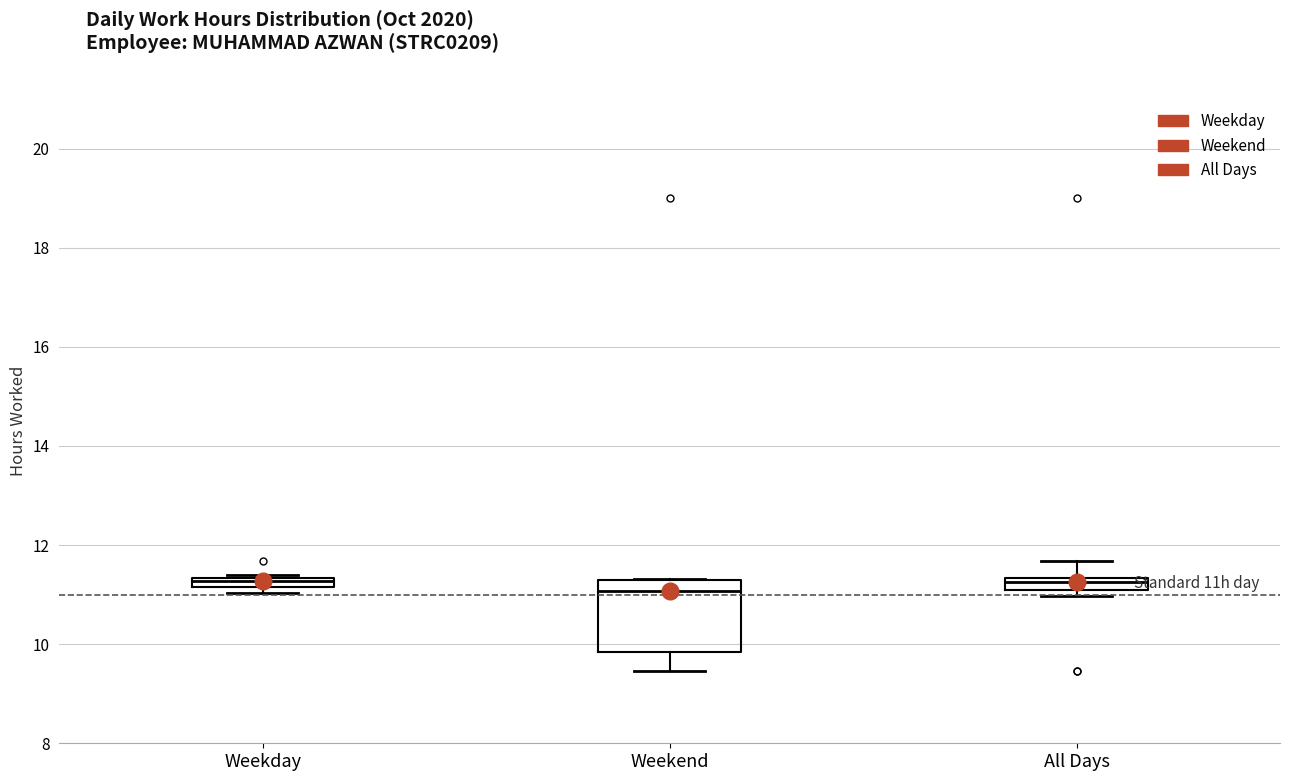

Comparing the boxes themselves (not the whiskers), which one is the tallest?

Weekend